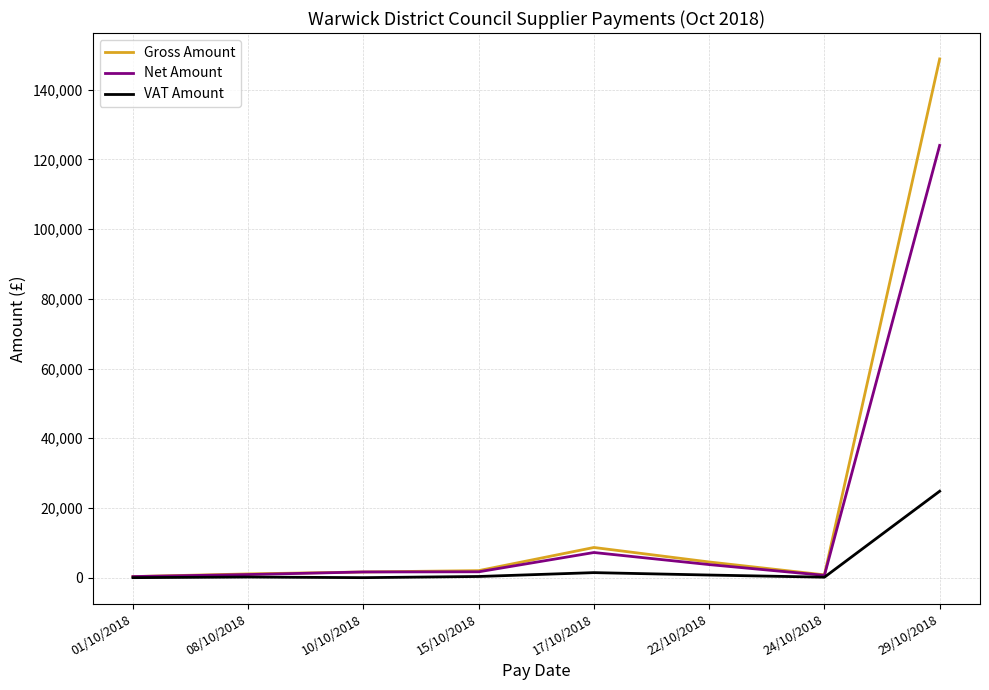

At which category is the sum across all series the highest?

29/10/2018